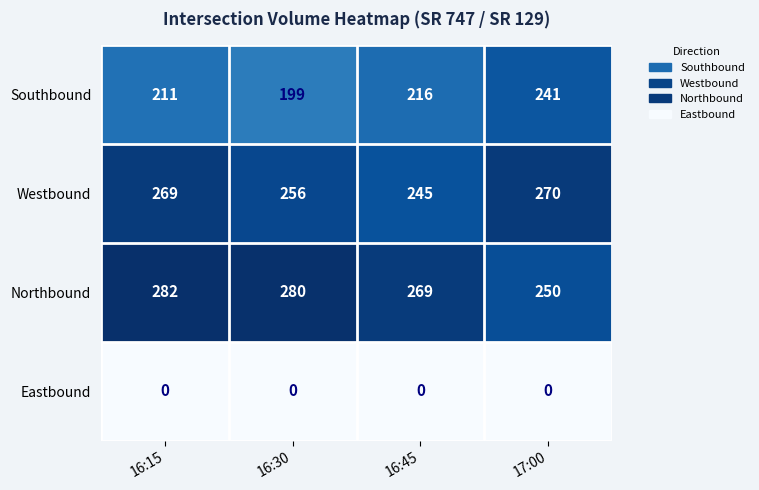

What is the highest value of the Westbound series?

270